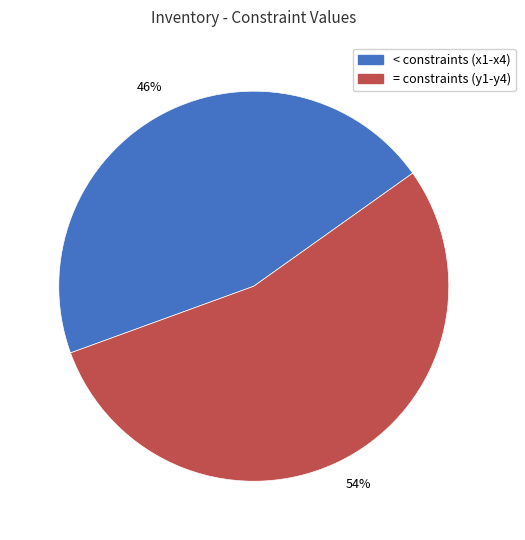

Which has a higher value, < constraints (x1-x4) or = constraints (y1-y4)?

= constraints (y1-y4)